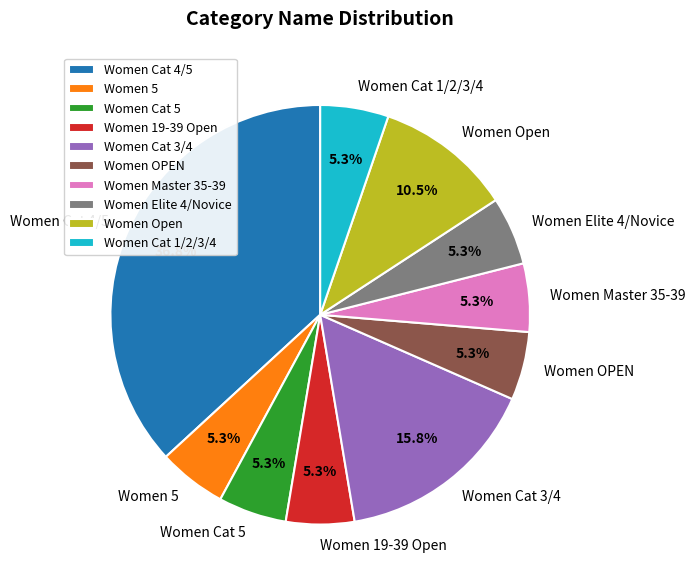

What is the ratio of the value at Women 5 to the value at Women Cat 4/5?

0.1